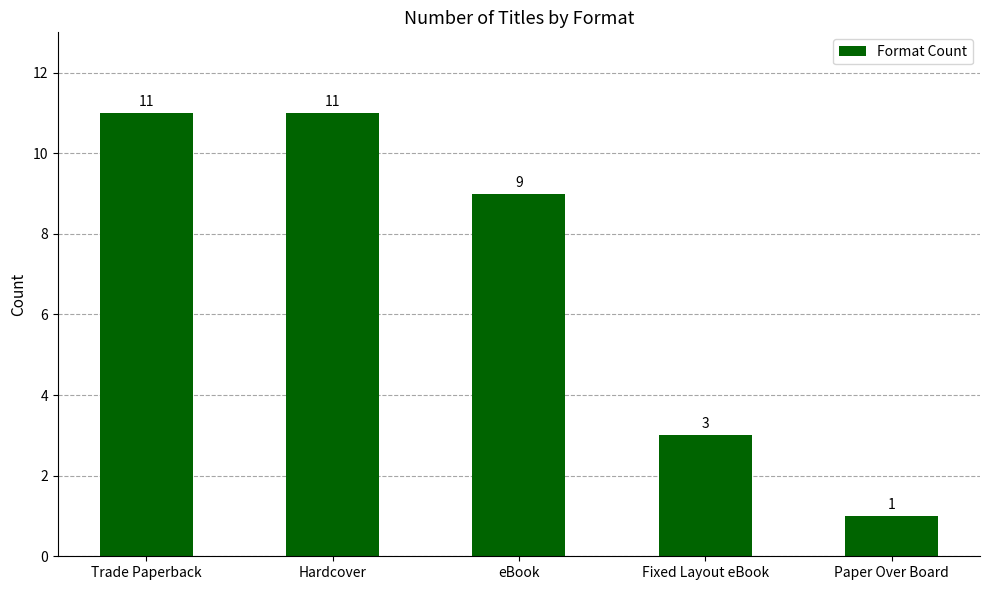

How many categories are shown in the chart?

5